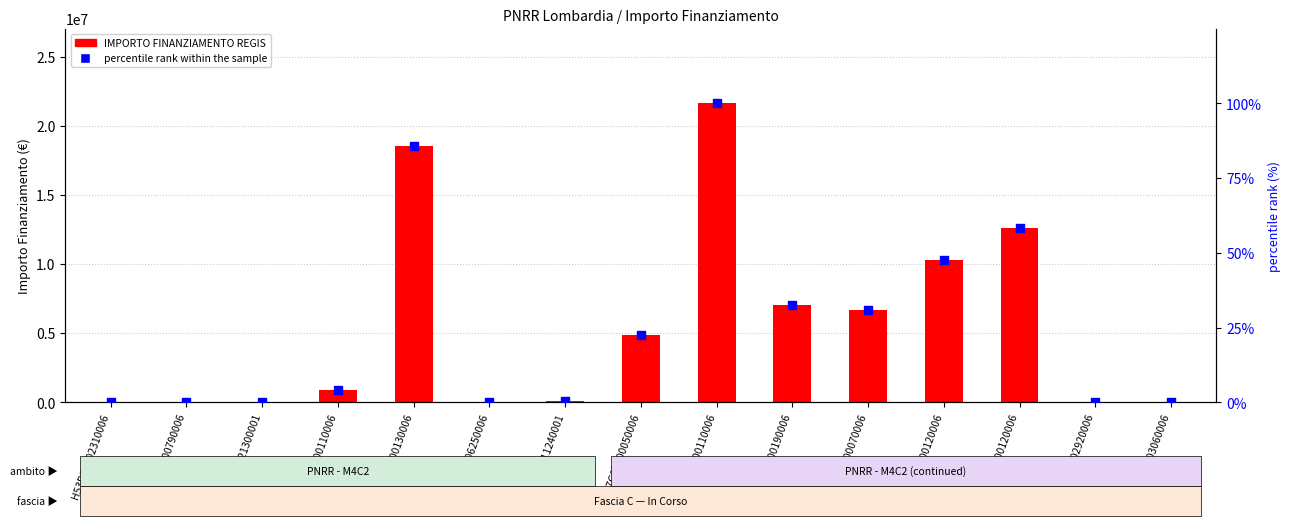

Which series has the largest Y range (max minus min)?

IMPORTO FINANZIAMENTO REGIS